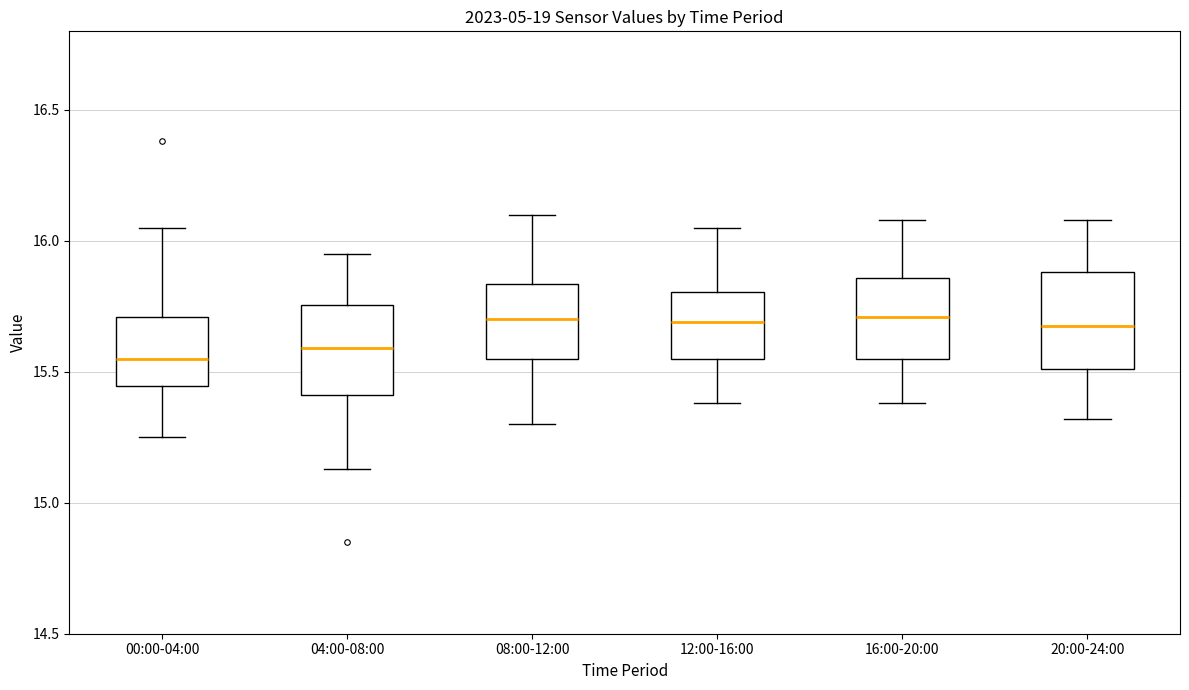

Reading left to right, transcribe this box plot: for each box, give where its median line is, the range the box spans, and where its two whiskers end, as read against the y-axis. The values are not printed on the chart, so give them approximately, as read against the axis.

00:00-04:00: median 15.55, box 15.45 to 15.70, whiskers 15.25 to 16.05
04:00-08:00: median 15.60, box 15.40 to 15.75, whiskers 15.15 to 15.95
08:00-12:00: median 15.70, box 15.55 to 15.85, whiskers 15.30 to 16.10
12:00-16:00: median 15.70, box 15.55 to 15.80, whiskers 15.40 to 16.05
16:00-20:00: median 15.70, box 15.55 to 15.85, whiskers 15.40 to 16.10
20:00-24:00: median 15.70, box 15.50 to 15.90, whiskers 15.30 to 16.10